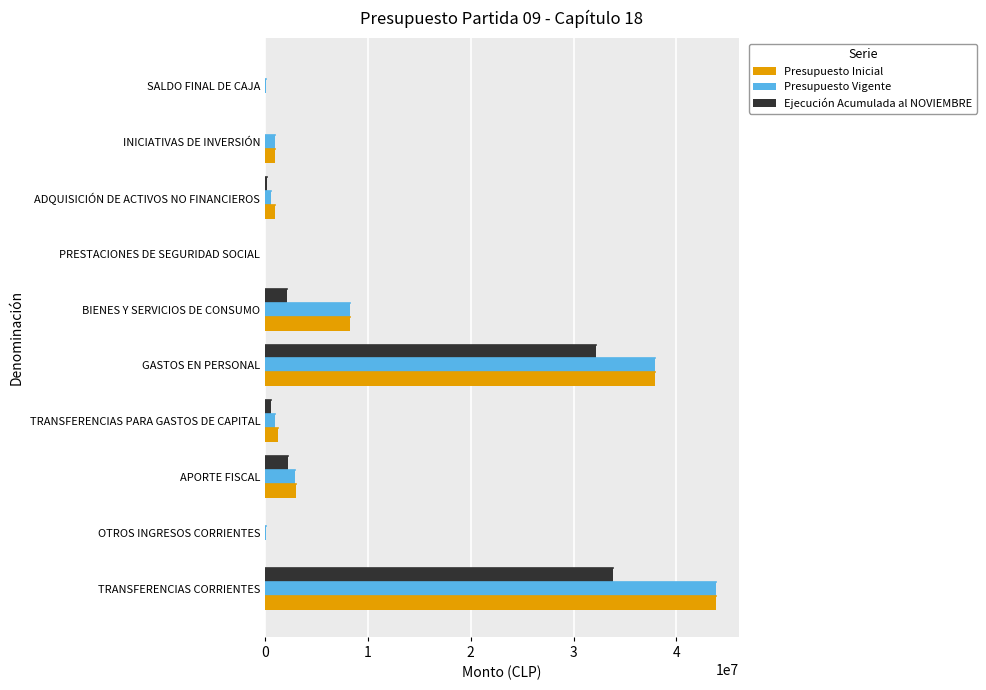

The value of Presupuesto Inicial at GASTOS EN PERSONAL is 67366740. True or false?

False